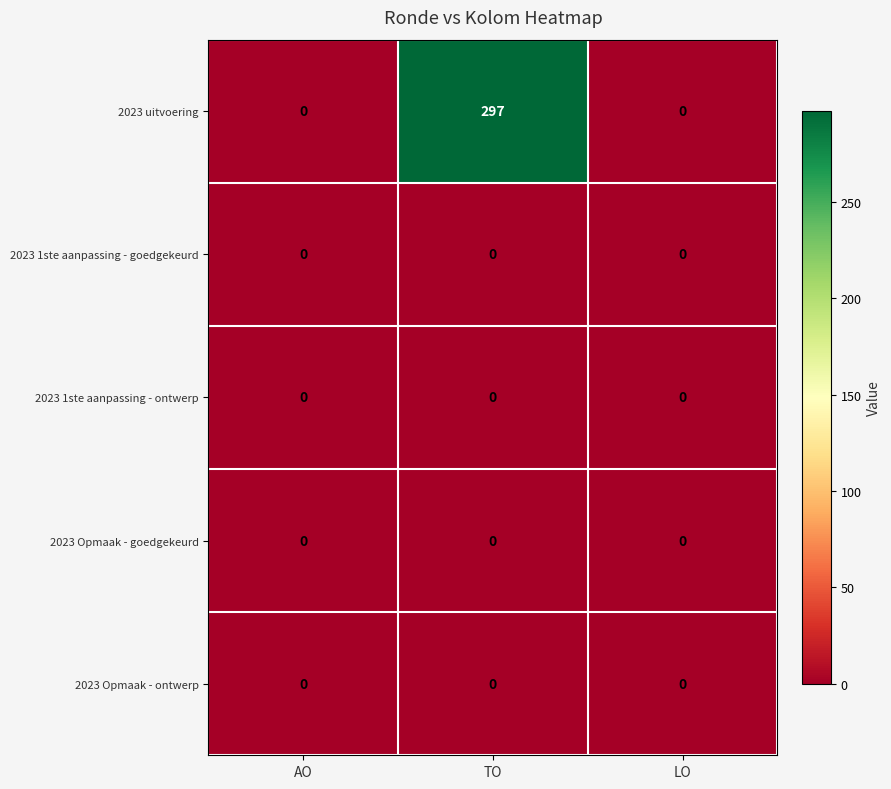

True or false: 2023 Opmaak - ontwerp has a value of 0 at TO.

True